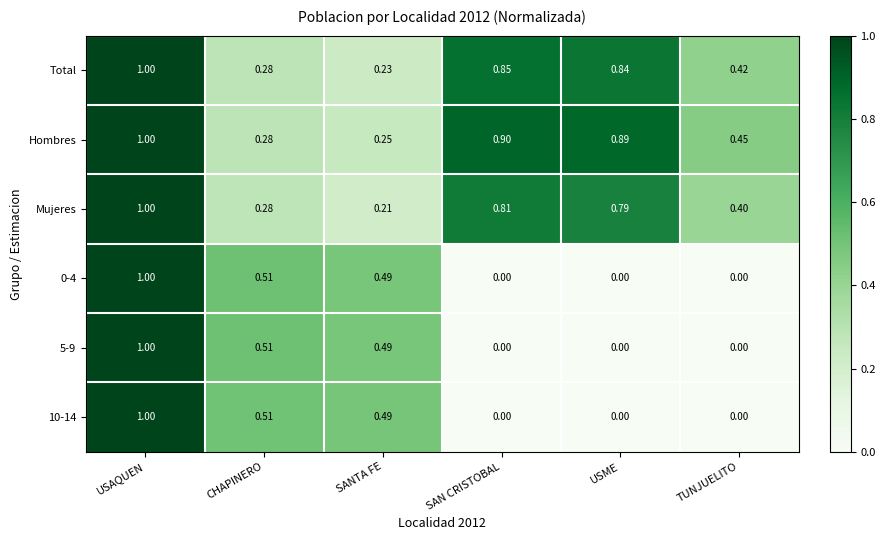

What is the total value across all series at USAQUEN?

6.0